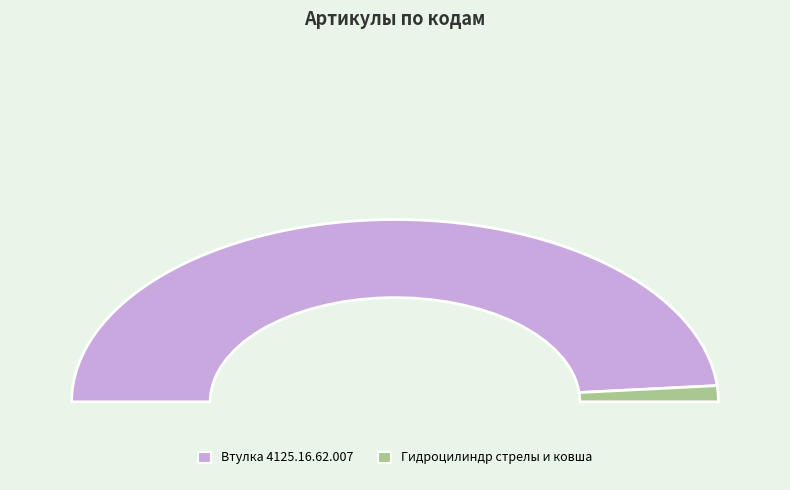

To the nearest percent, what is the combined percentage of Гидроцилиндр стрелы и ковша and Втулка 4125.16.62.007?

100%